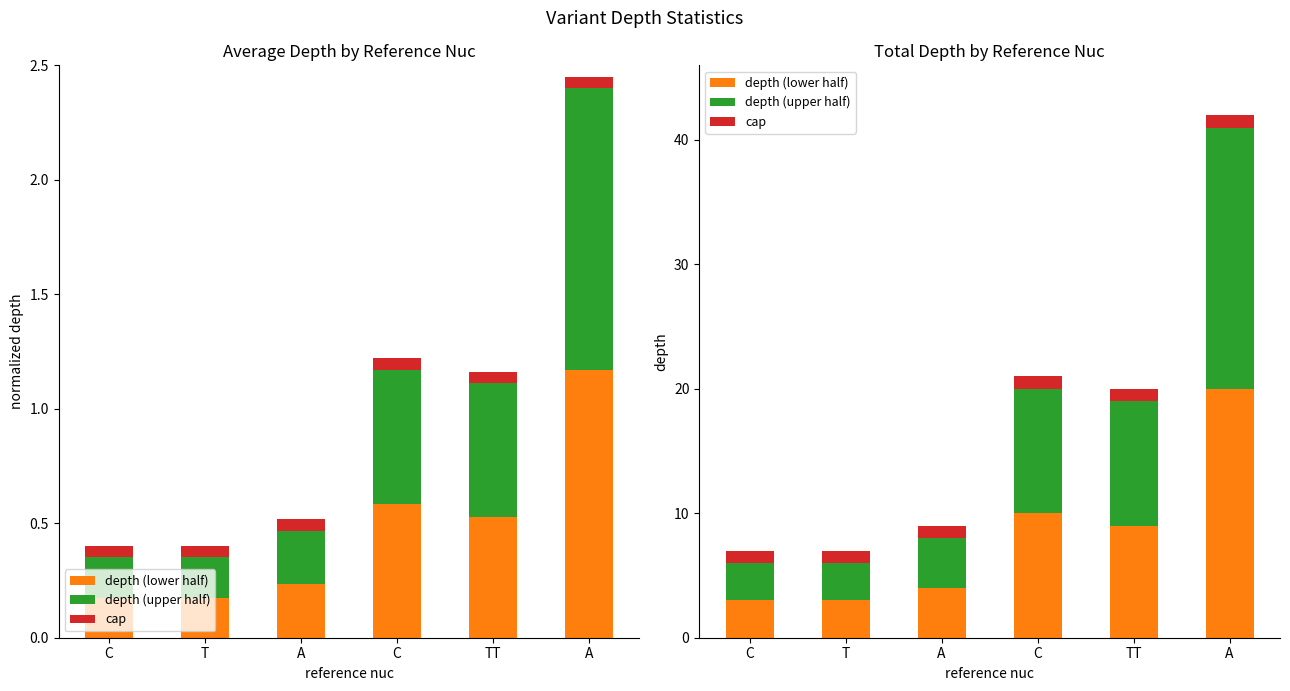

Which label corresponds to the largest value in the chart?

A